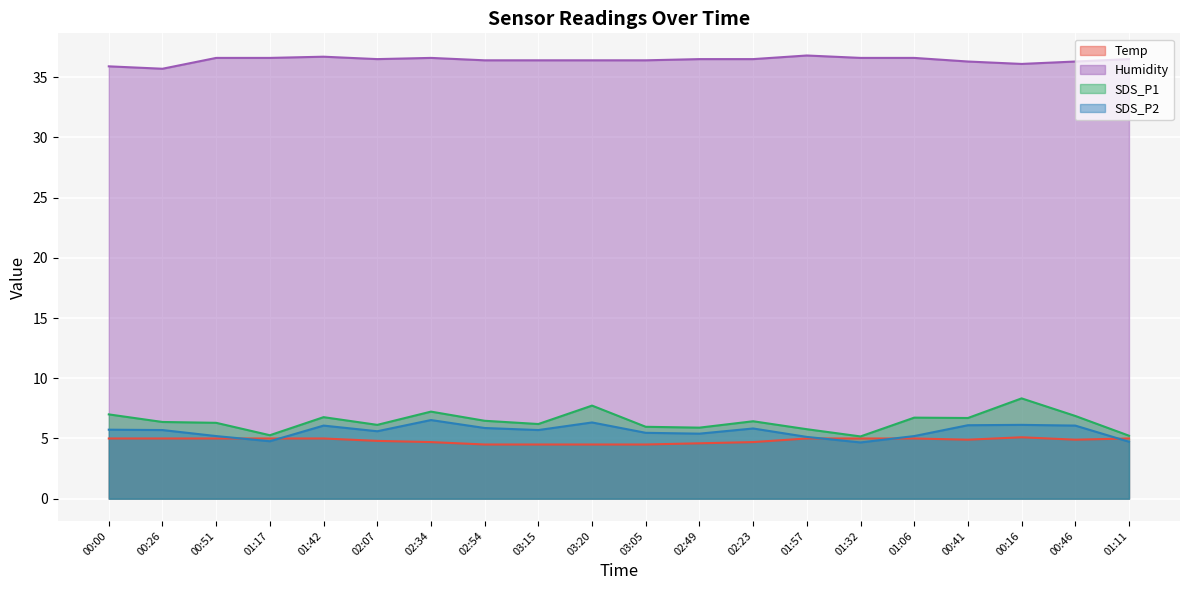

Rank the series by their maximum value, from highest to lowest.

Humidity, SDS_P1, SDS_P2, Temp